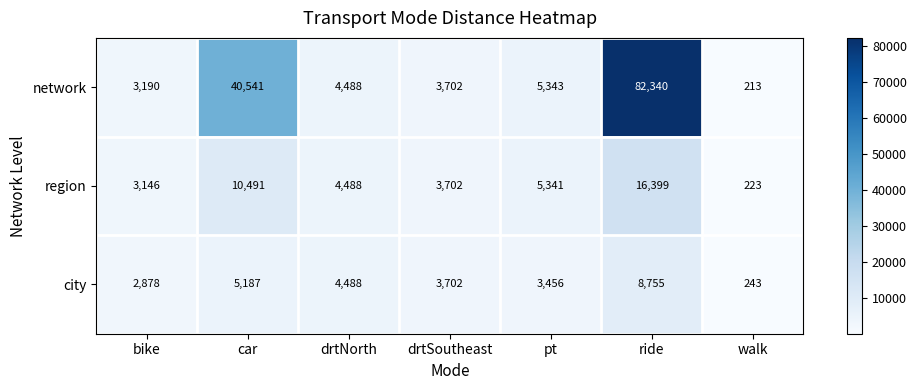

The value of city at walk is 243. True or false?

True